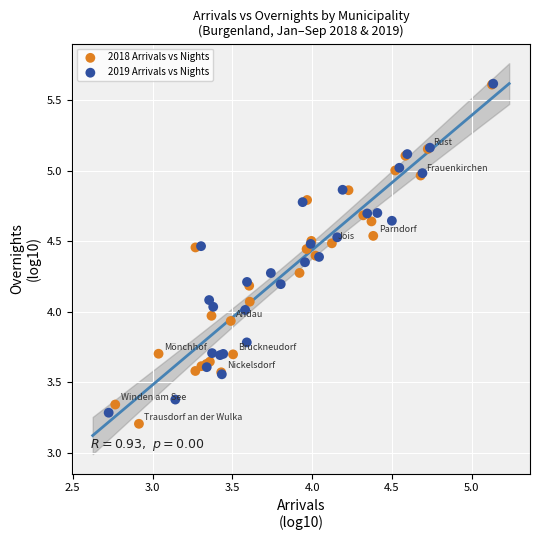

What are all the series names shown in the legend?

2018 Arrivals vs Nights, 2019 Arrivals vs Nights